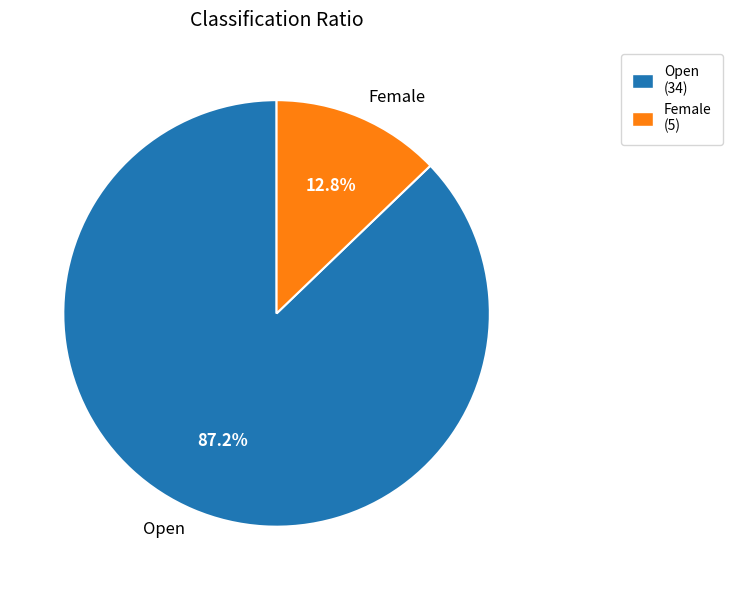

To the nearest percent, what portion does Open represent?

87%